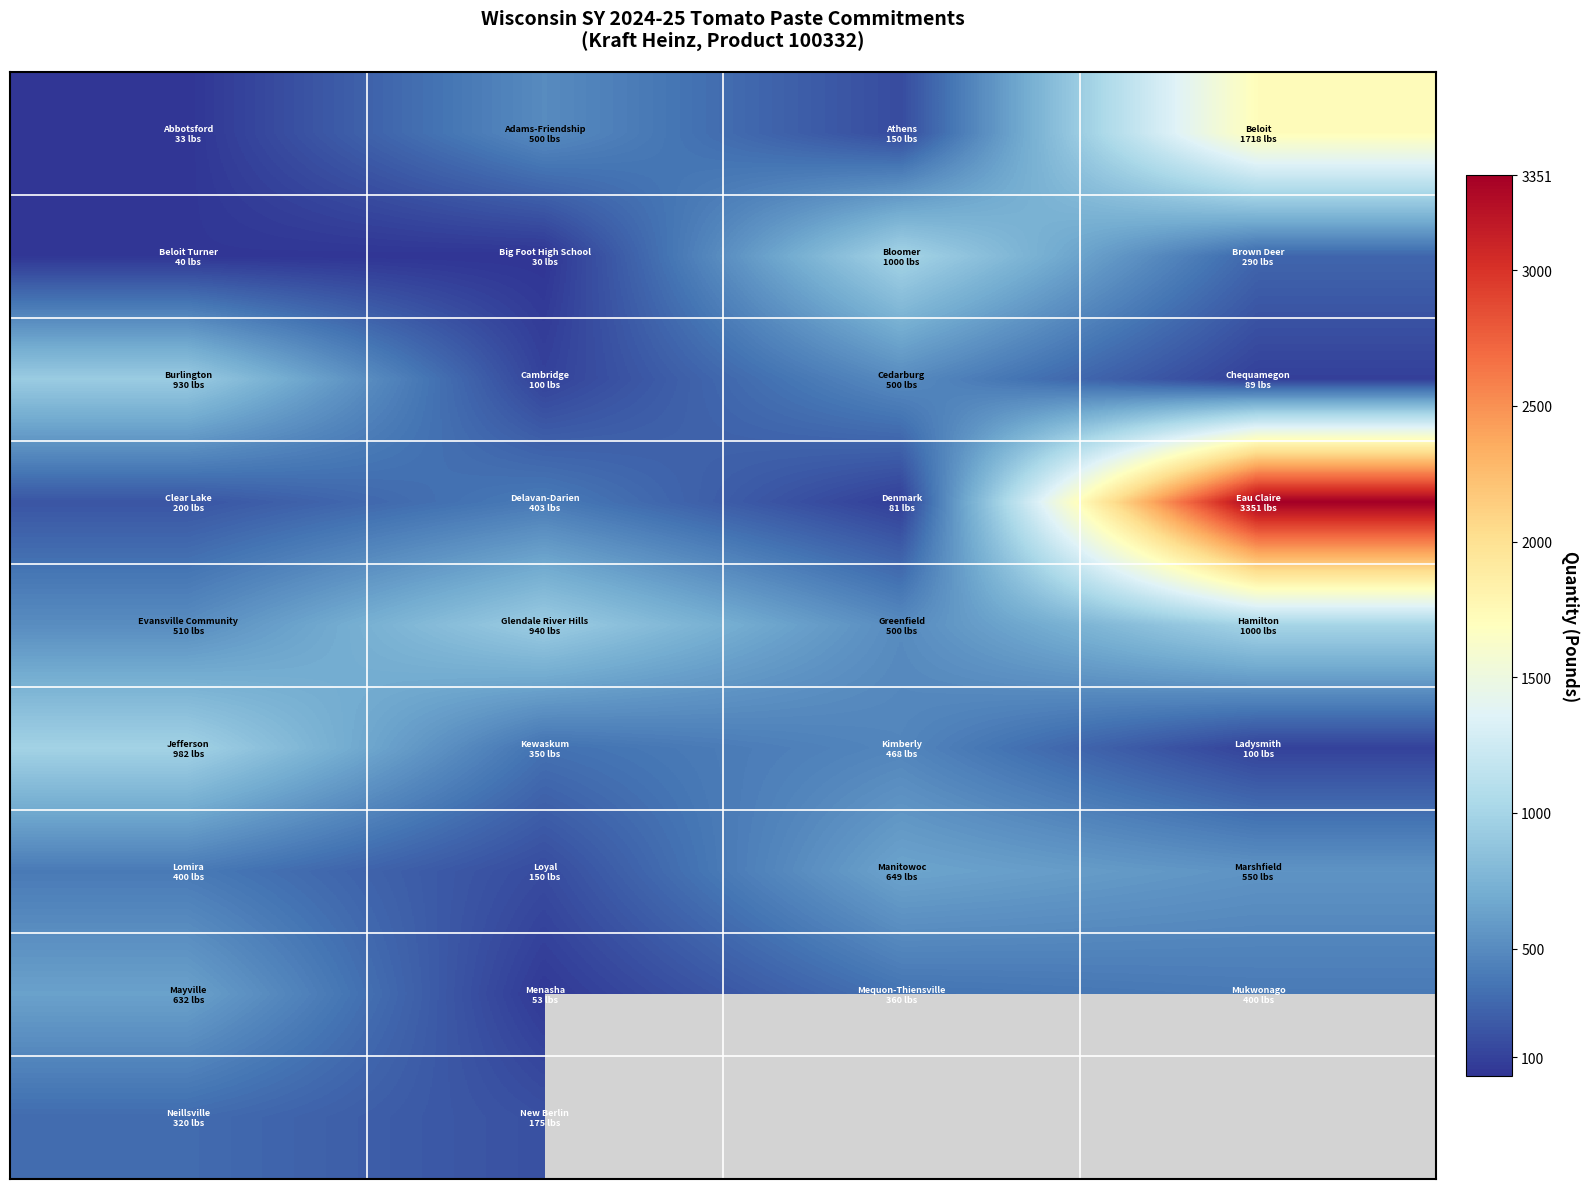

What is the minimum value shown in the chart?

30.0